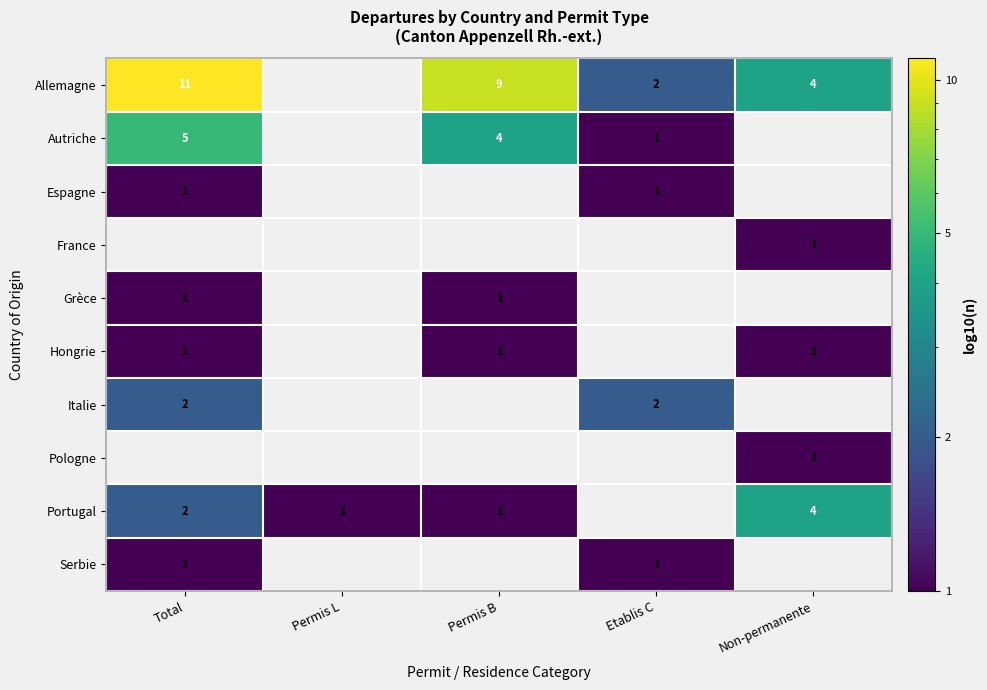

True or false: Allemagne has a value of 15 at Permis B.

False